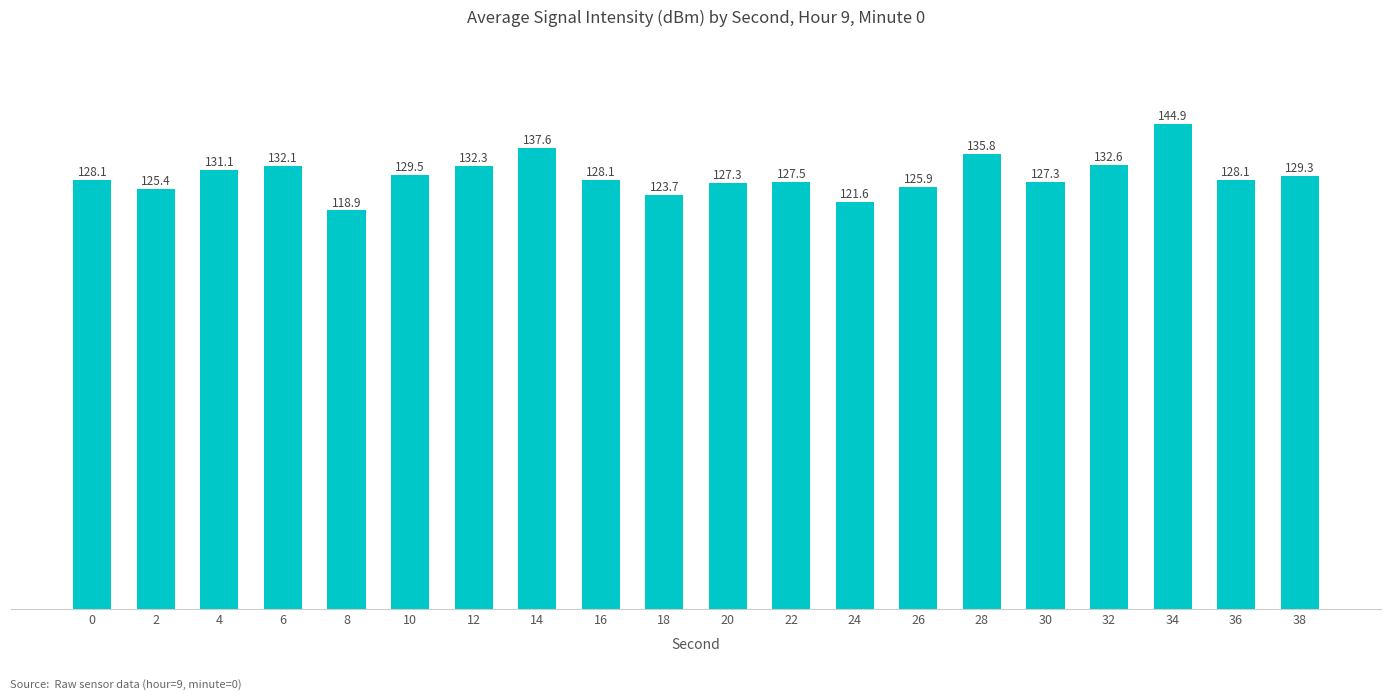

Which category has the lowest value across all series?

8